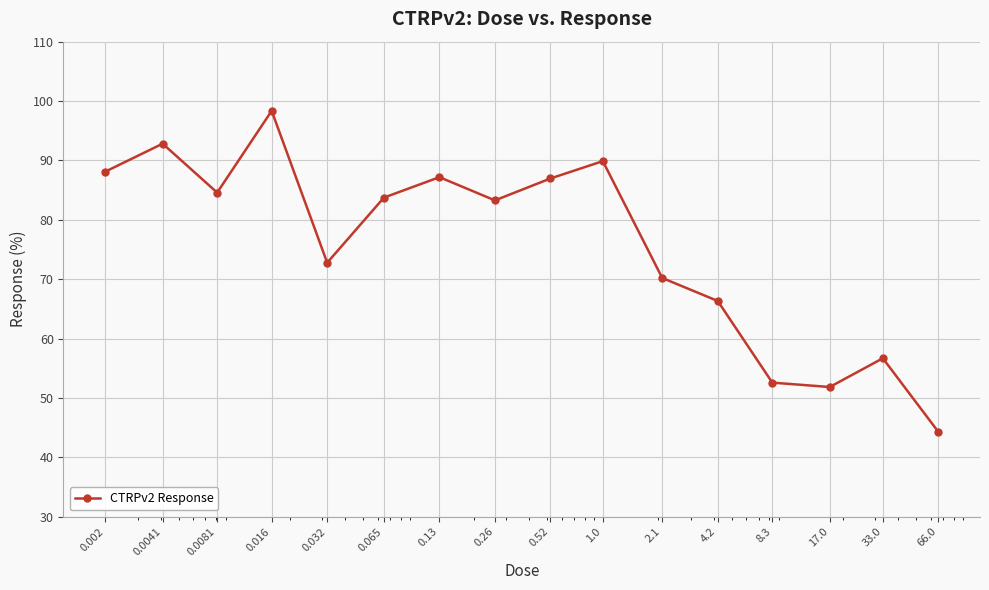

Does the chart display data point markers on the line(s)?

Yes